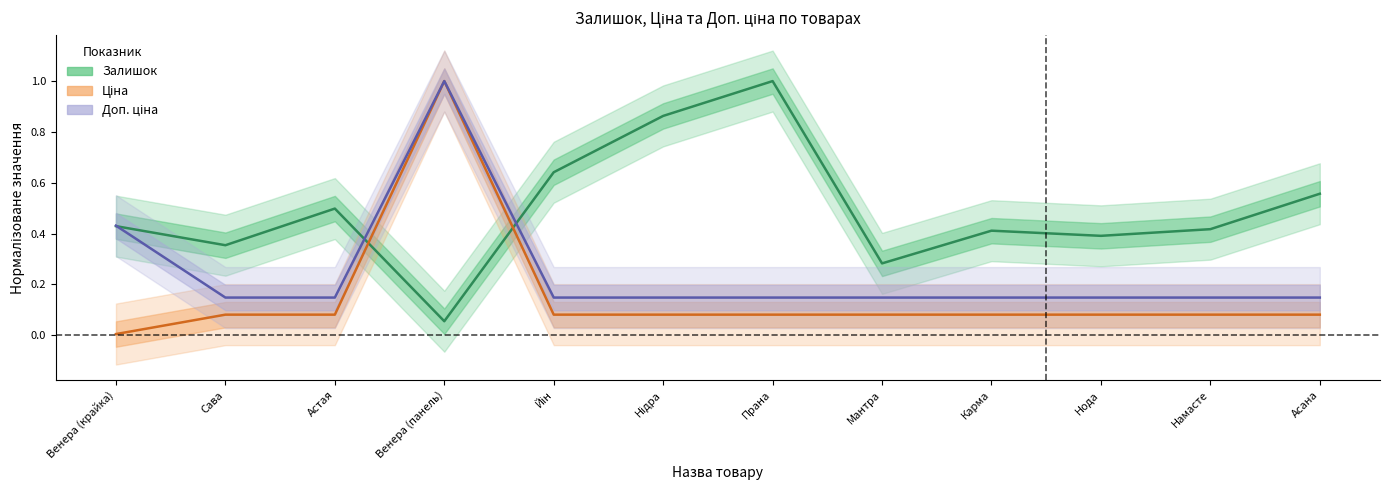

What position from the right is Сава?

11